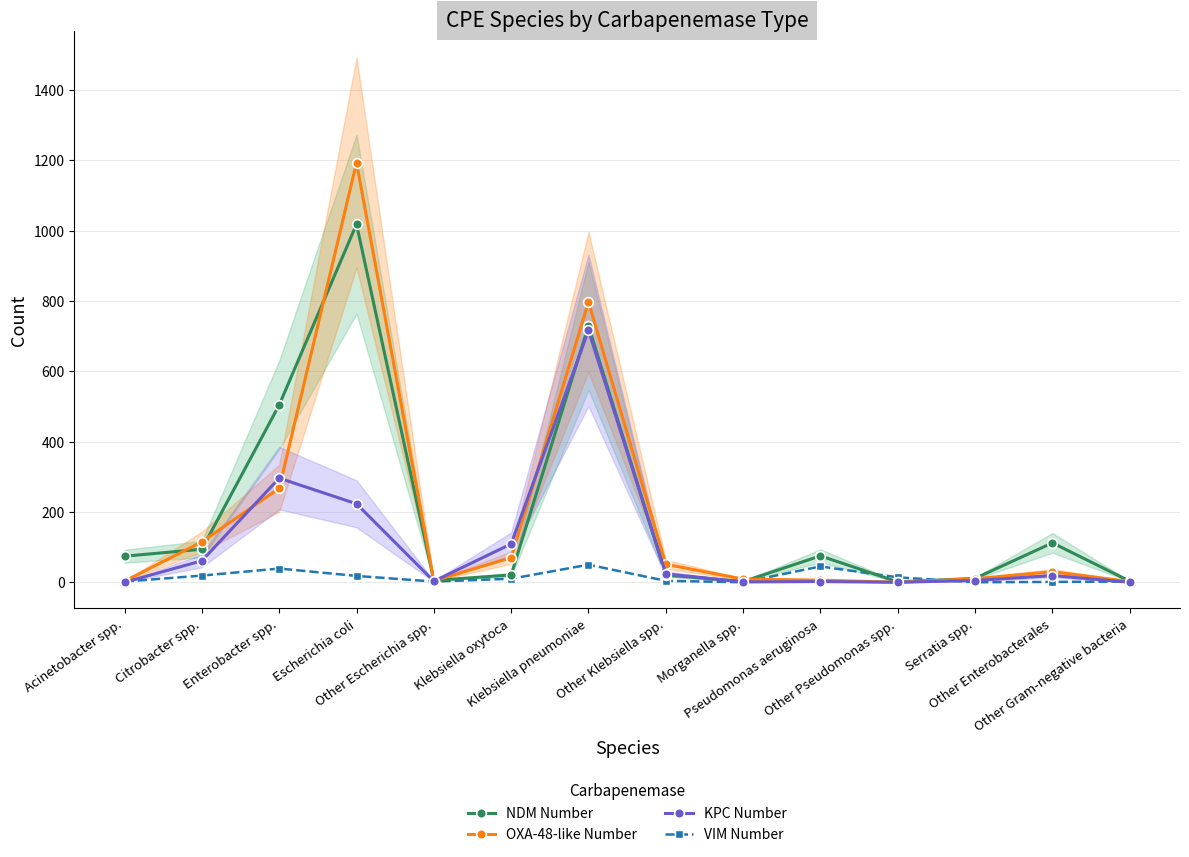

What are all the series names shown in the legend?

NDM Number, OXA-48-like Number, KPC Number, VIM Number